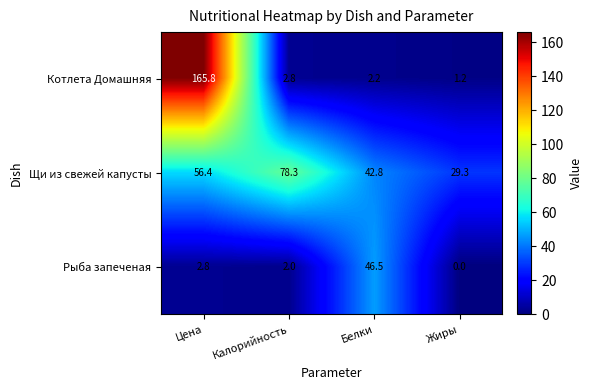

Rank the series by their maximum value, from lowest to highest.

Рыба запеченая, Щи из свежей капусты, Котлета Домашняя